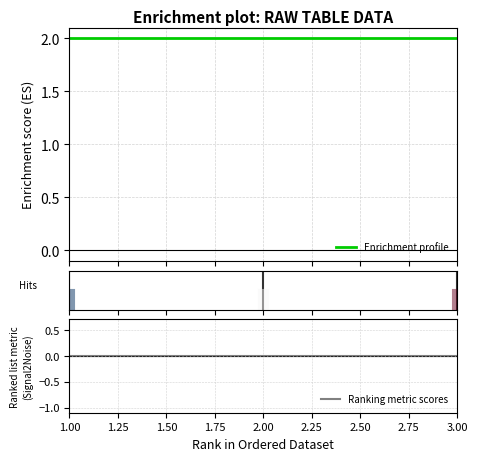

Which series has the largest total across all categories?

Enrichment profile